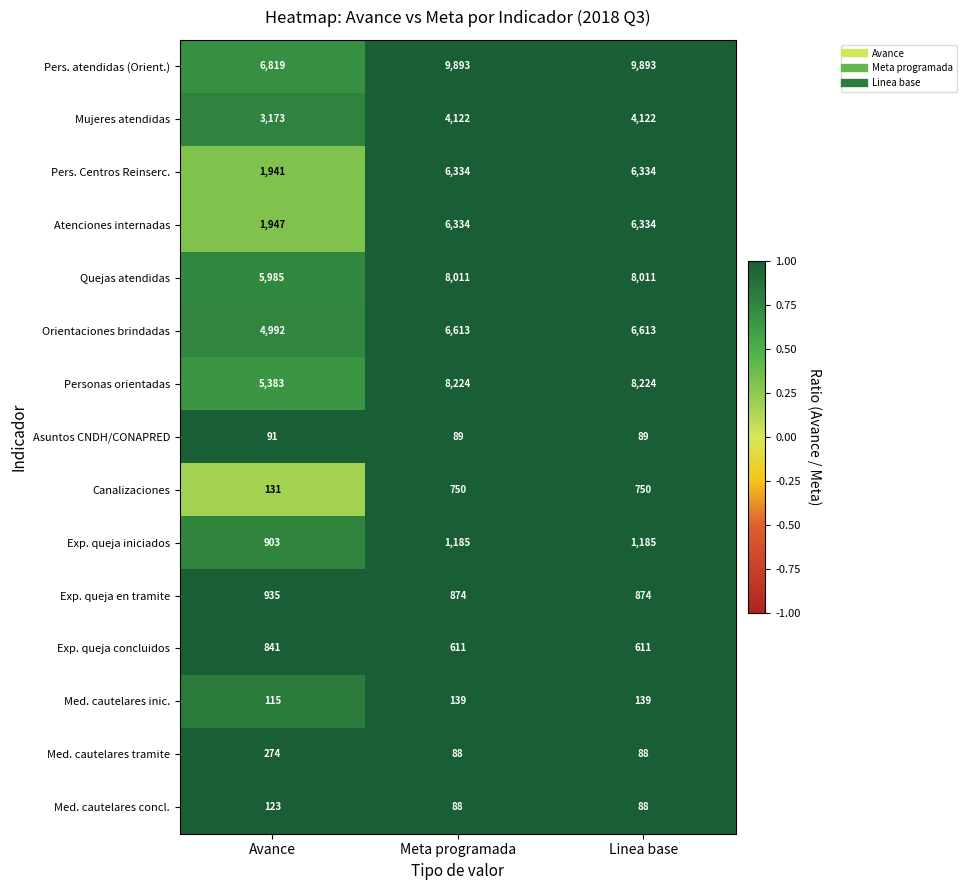

What is the average value of the Orientaciones brindadas series?

6073